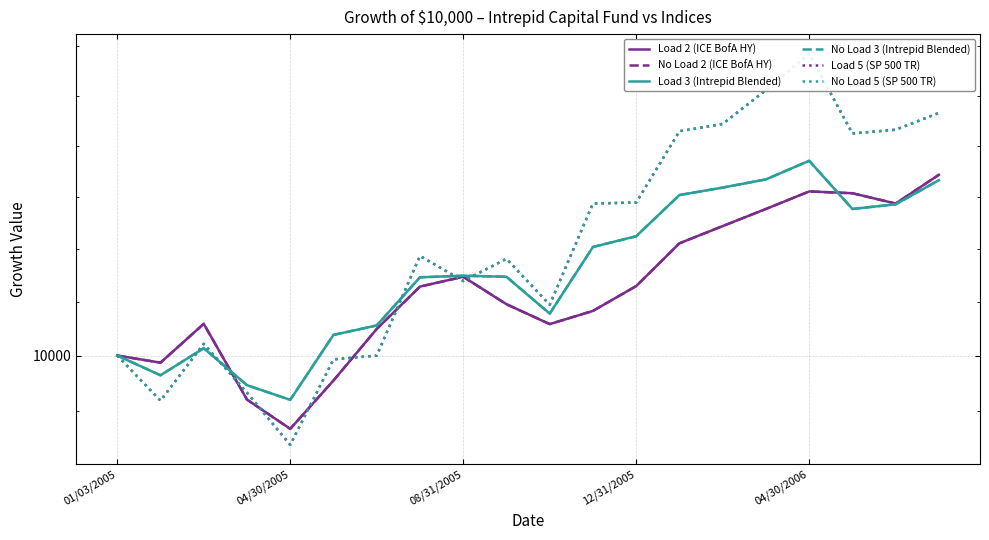

Reading left to right, list all the values displayed in this chart.

Load 2 (ICE BofA HY): 10000	9974	10117	9840	9735	9909	10098	10256	10293	10190	10116	10165	10258	10420	10486	10552	10620	10613	10573	10685
No Load 2 (ICE BofA HY): 10000	9974	10117	9840	9735	9909	10098	10256	10293	10190	10116	10165	10258	10420	10486	10552	10620	10613	10573	10685
Load 3 (Intrepid Blended): 10000	9928	10027	9892	9839	10076	10111	10291	10297	10293	10155	10406	10447	10606	10635	10667	10740	10552	10570	10664
No Load 3 (Intrepid Blended): 10000	9928	10027	9892	9839	10076	10111	10291	10297	10293	10155	10406	10447	10606	10635	10667	10740	10552	10570	10664
Load 5 (SP 500 TR): 10000	9836	10043	9865	9678	9986	10000	10372	10277	10361	10188	10573	10577	10857	10886	11022	11170	10848	10863	10930
No Load 5 (SP 500 TR): 10000	9836	10043	9865	9678	9986	10000	10372	10277	10361	10188	10573	10577	10857	10886	11022	11170	10848	10863	10930